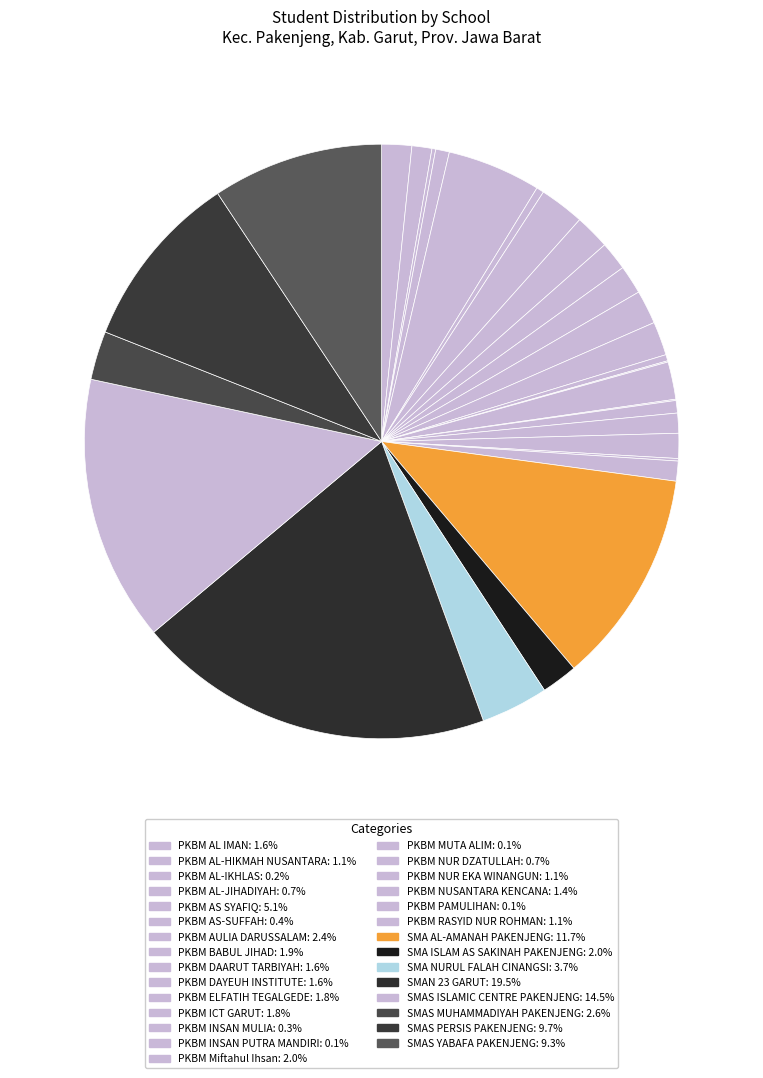

To the nearest percent, what is the average slice percentage?

3%